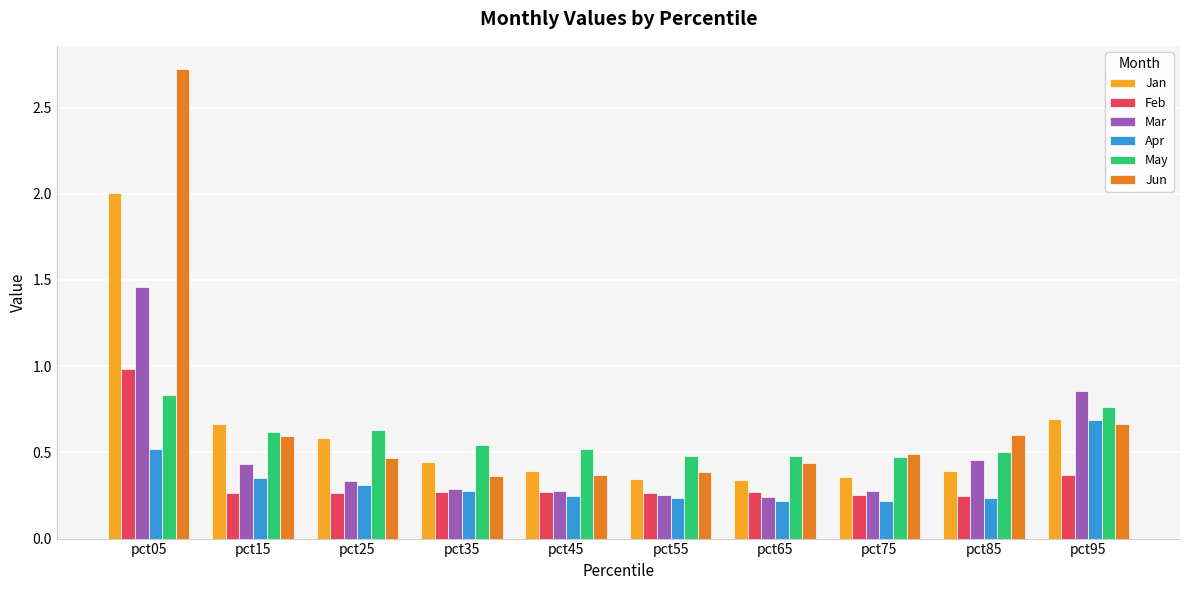

What is the sum of all Mar values?

4.9